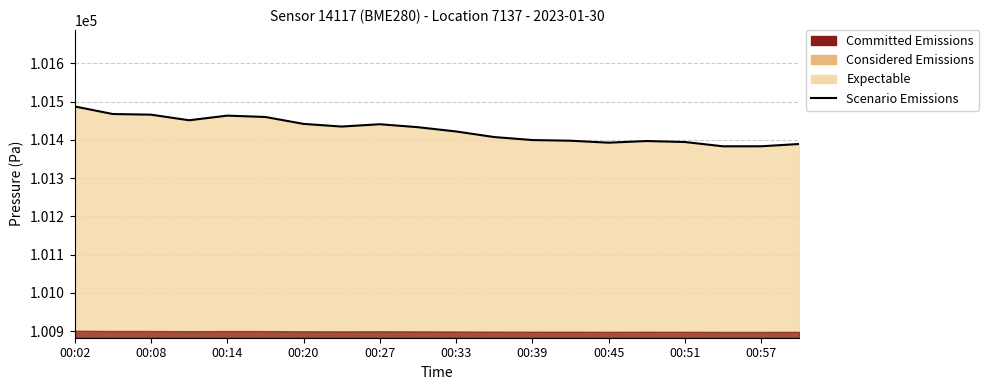

Read the value at 17.

101383.1